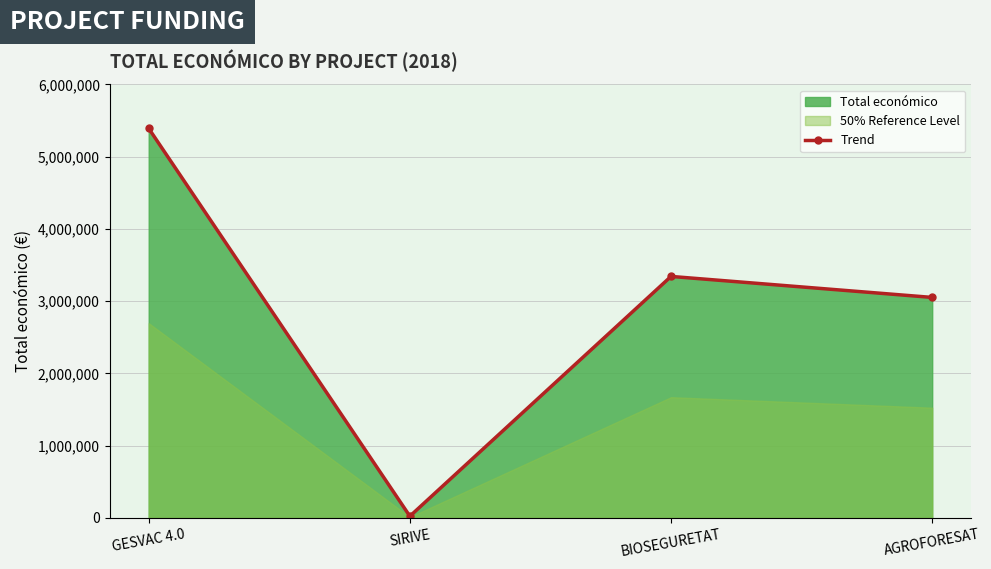

What is the ratio of the value at BIOSEGURETAT to the value at AGROFORESAT?

1.1